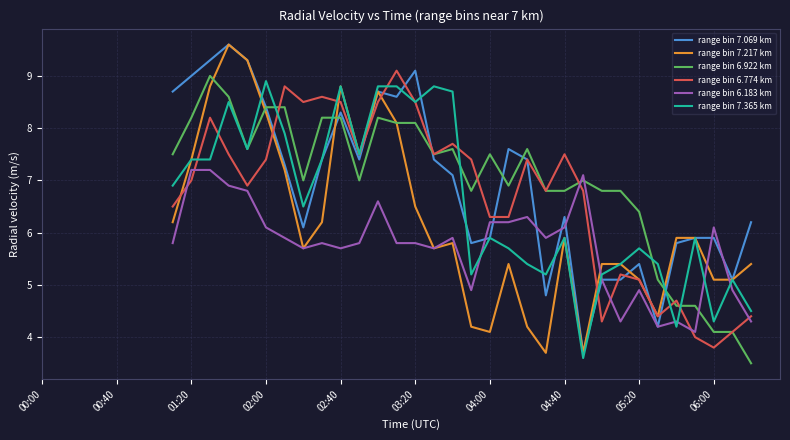

What is the greatest value displayed?

9.6